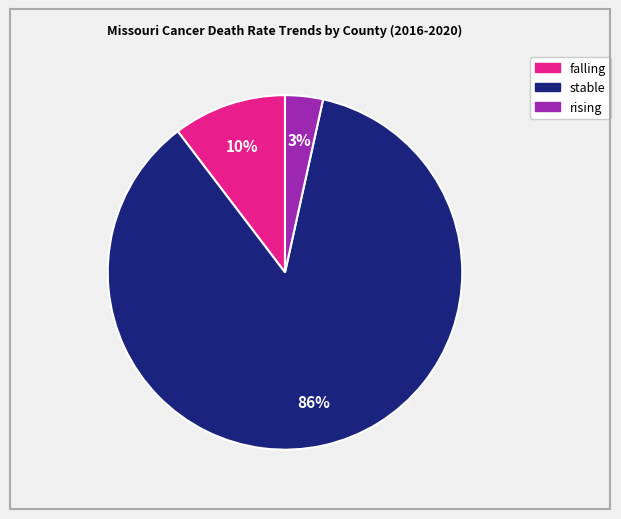

To the nearest percent, what is the average slice percentage?

33%